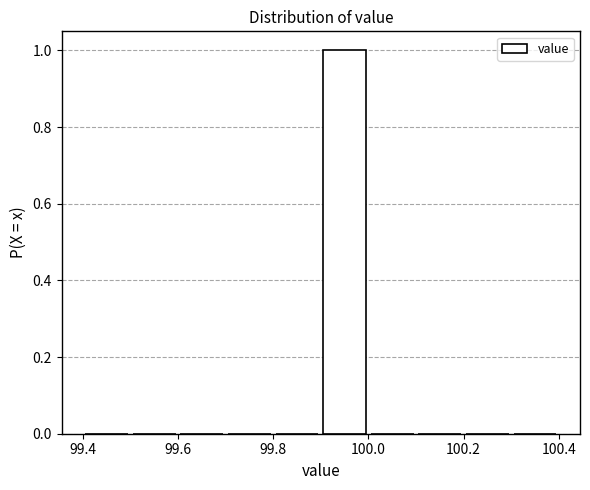

What is the height of the bar covering 99.9 to 100.0 on the x-axis? The values are not printed on the chart, so give them approximately, as read against the axis.

1